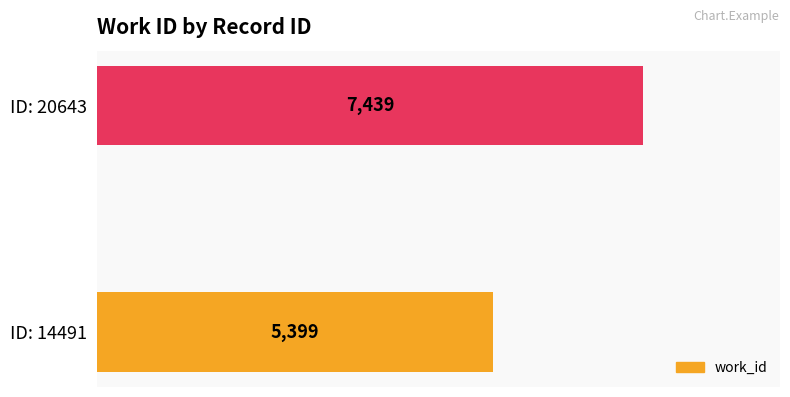

What is the difference between the maximum and minimum values?

2040